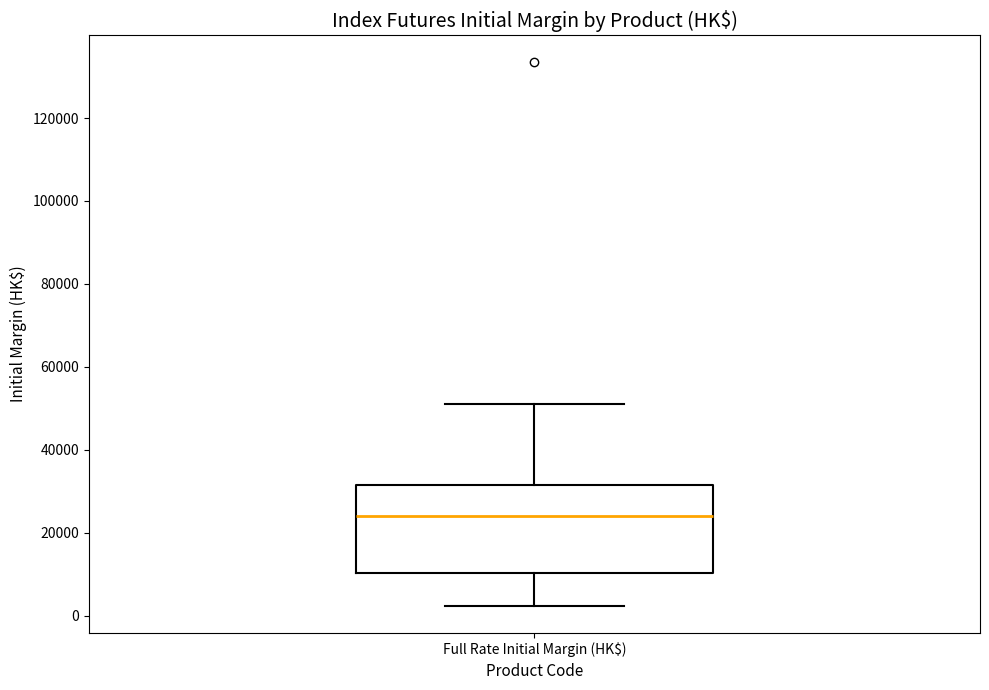

Where does the median line of the box for Full Rate Initial Margin (HK$) sit on the y-axis? The values are not printed on the chart, so give them approximately, as read against the axis.

24000